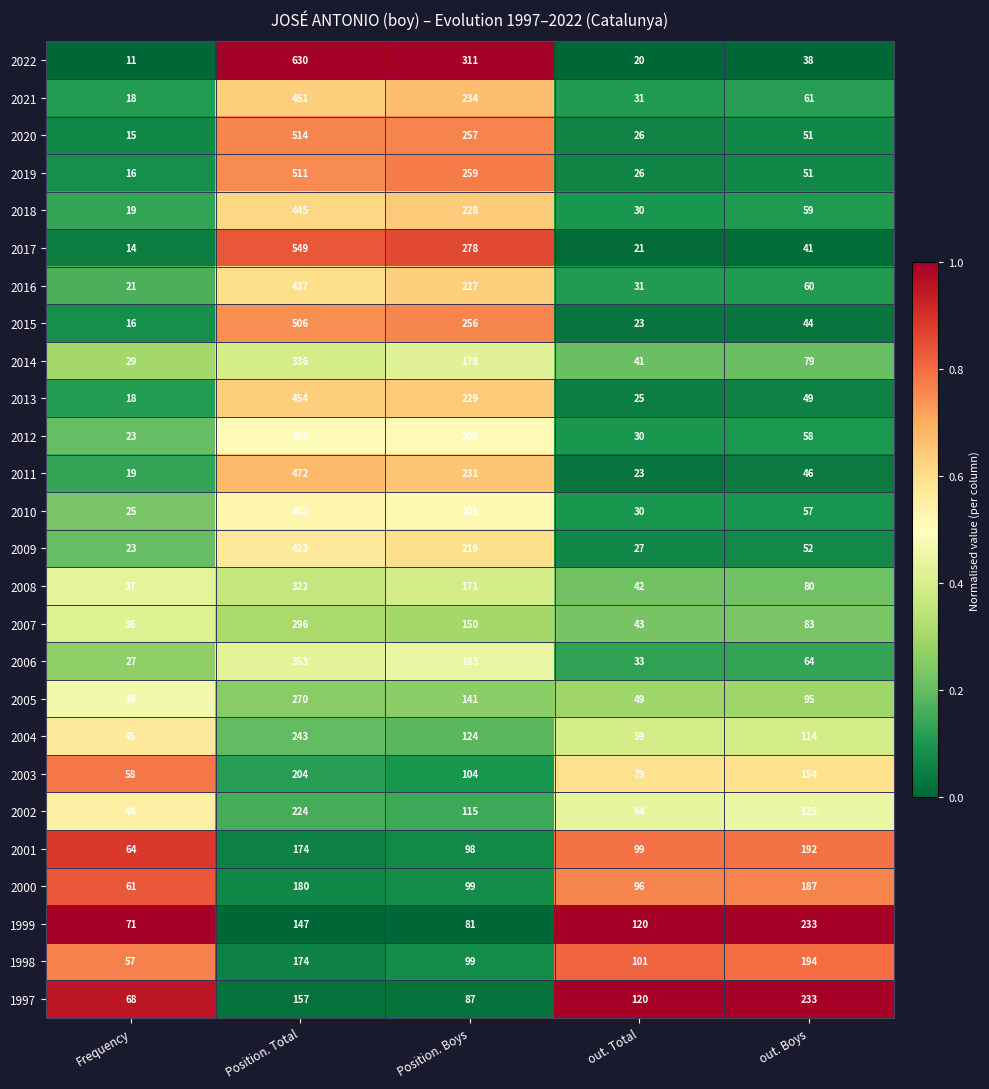

What is the difference between the second highest and second lowest values in the 2022 series?

291